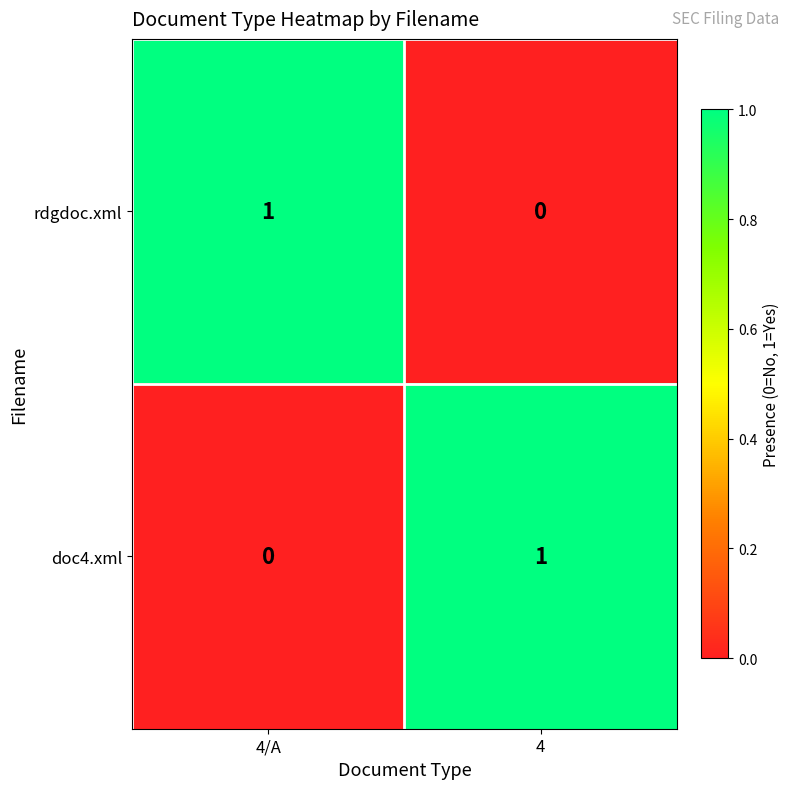

Reading left to right, extract all data points from this chart.

rdgdoc.xml: 4/A=1	4=0
doc4.xml: 4/A=0	4=1